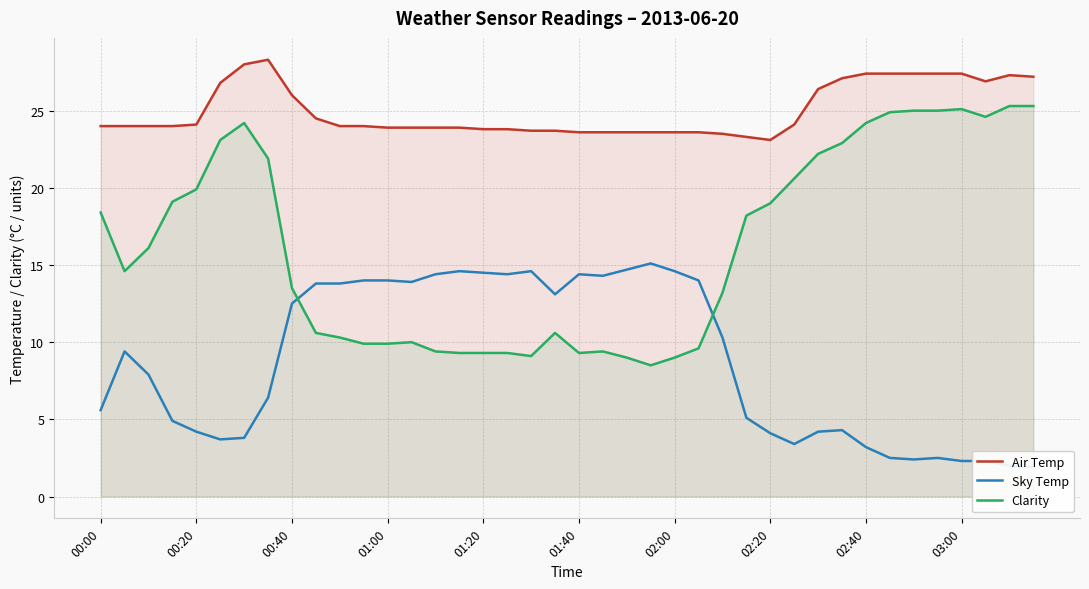

How many times do Clarity and Sky Temp cross each other?

2